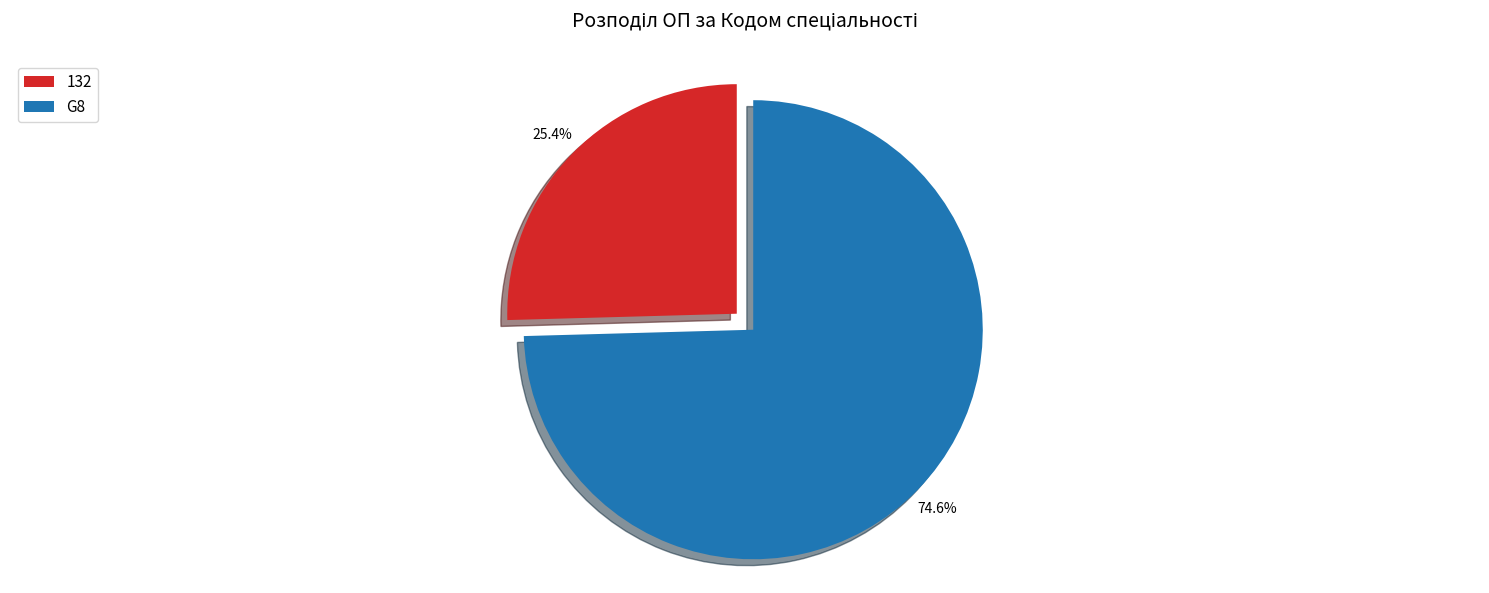

To the nearest percent, what percentage of the pie is G8?

75%